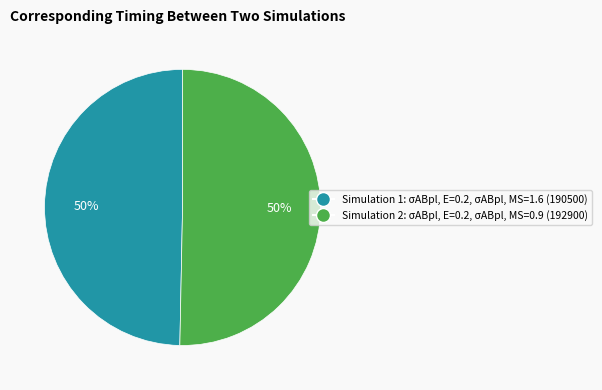

How many slices are in this pie chart?

2